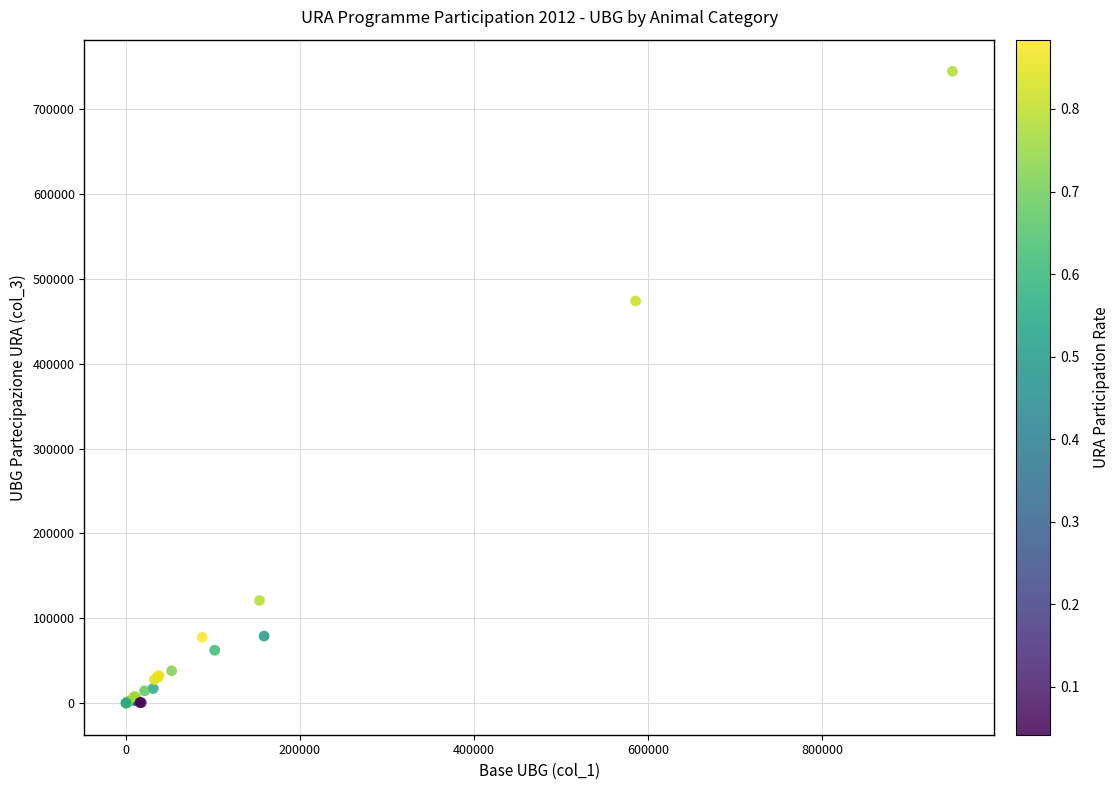

What Y value in the scatter plot is closest to 372340?

473958.3